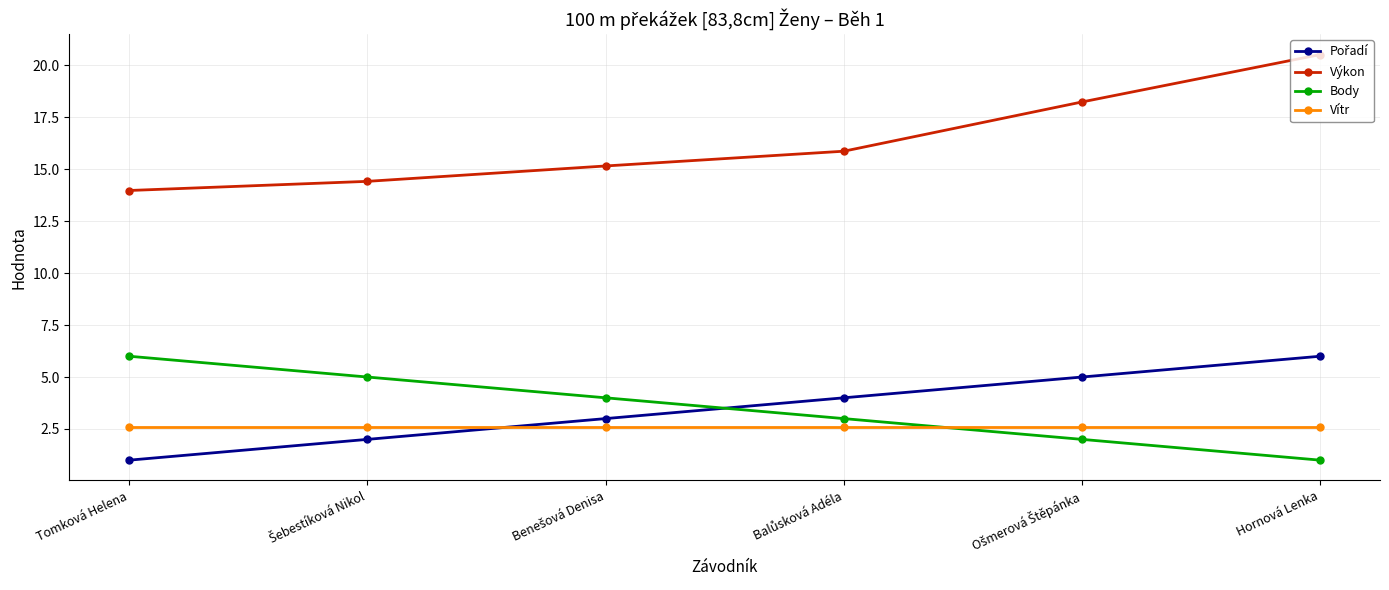

What is the spread (max minus min) of values at Hornová Lenka?

19.5